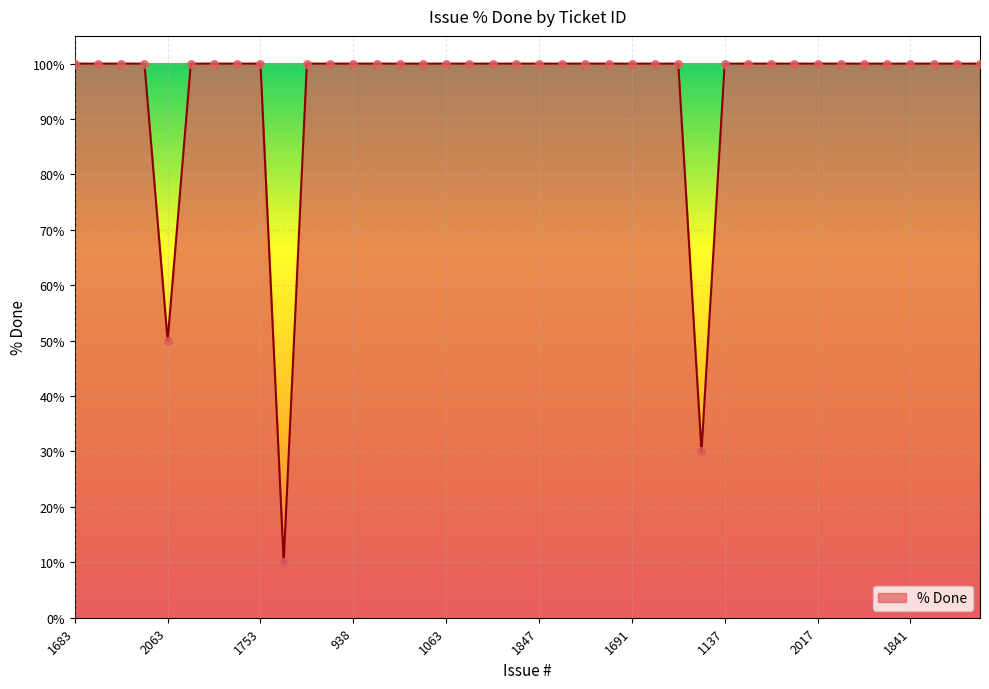

What is the minimum value shown in the chart?

10